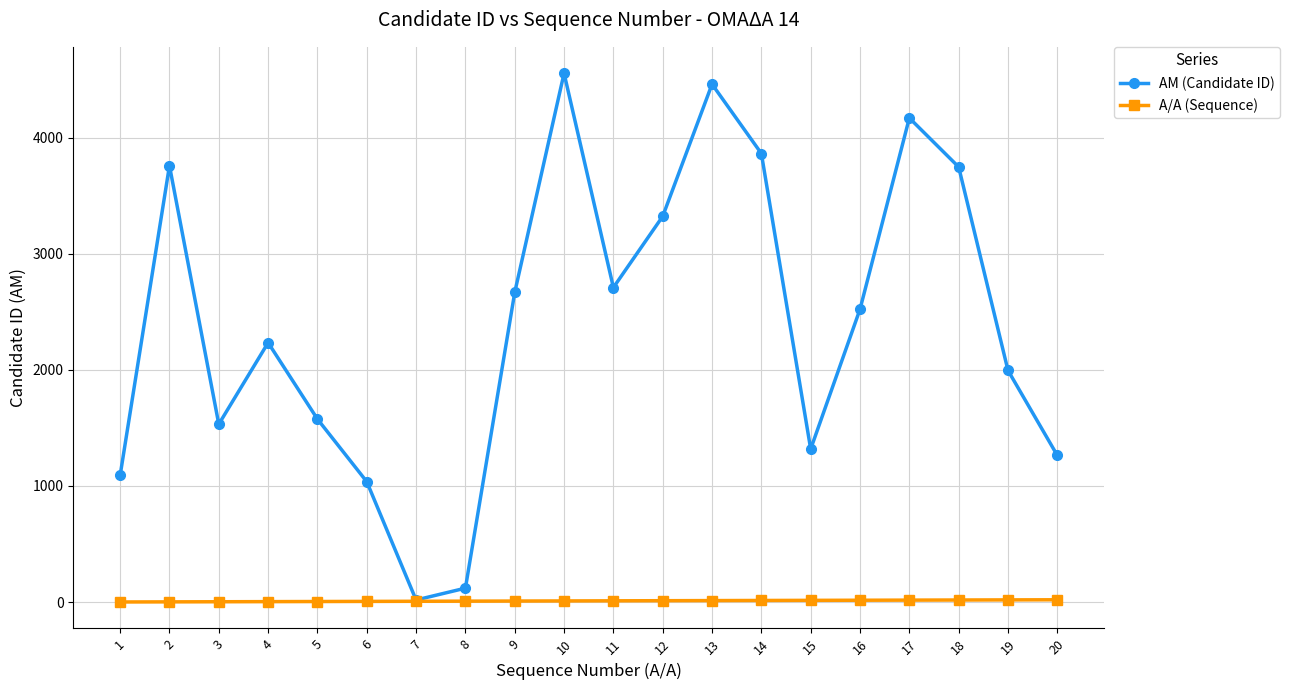

What is the maximum value shown in the chart?

4554